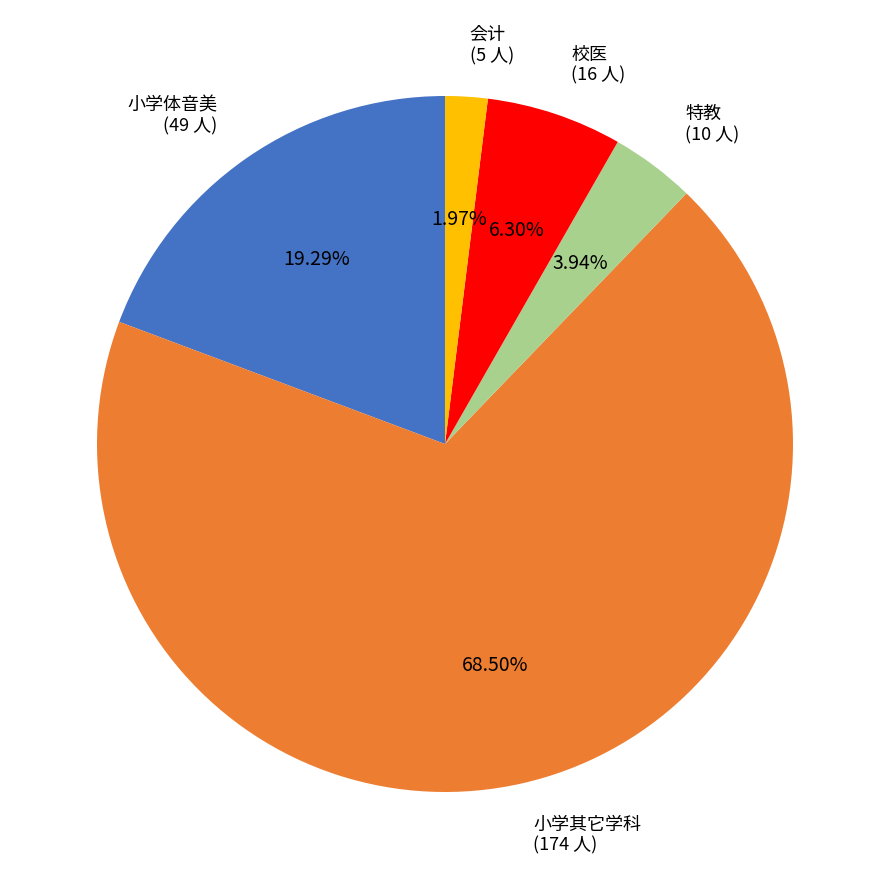

Is there any slice that represents more than half of the pie?

Yes